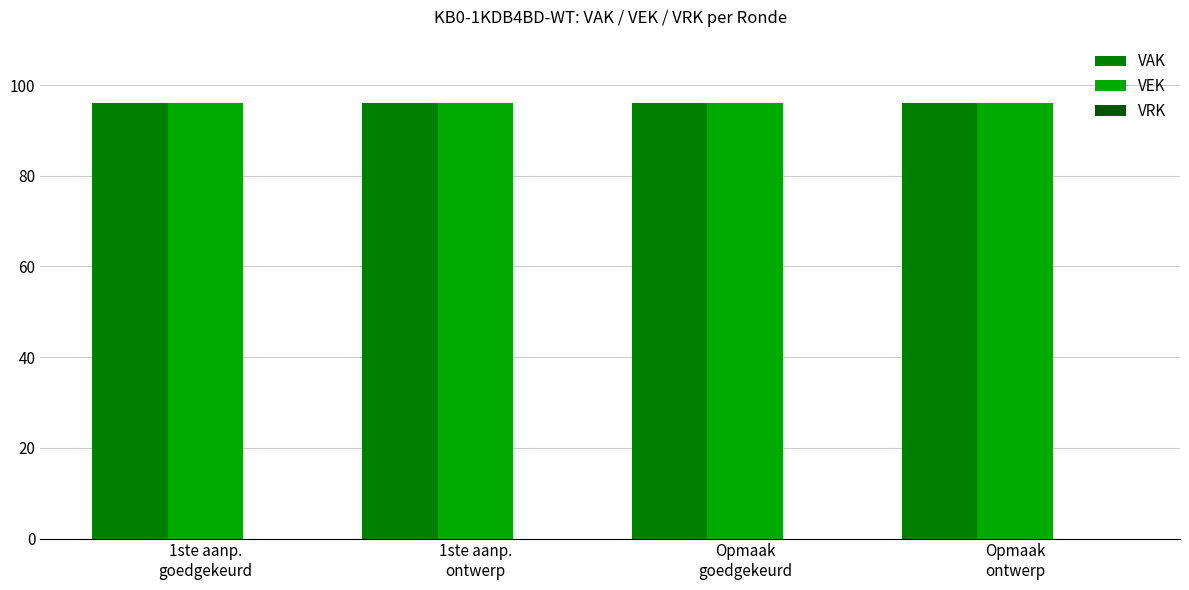

Reading left to right, list all the values displayed in this chart.

VAK: 1ste aanp.
goedgekeurd=96	1ste aanp.
ontwerp=96	Opmaak
goedgekeurd=96	Opmaak
ontwerp=96
VEK: 1ste aanp.
goedgekeurd=96	1ste aanp.
ontwerp=96	Opmaak
goedgekeurd=96	Opmaak
ontwerp=96
VRK: 1ste aanp.
goedgekeurd=0	1ste aanp.
ontwerp=0	Opmaak
goedgekeurd=0	Opmaak
ontwerp=0